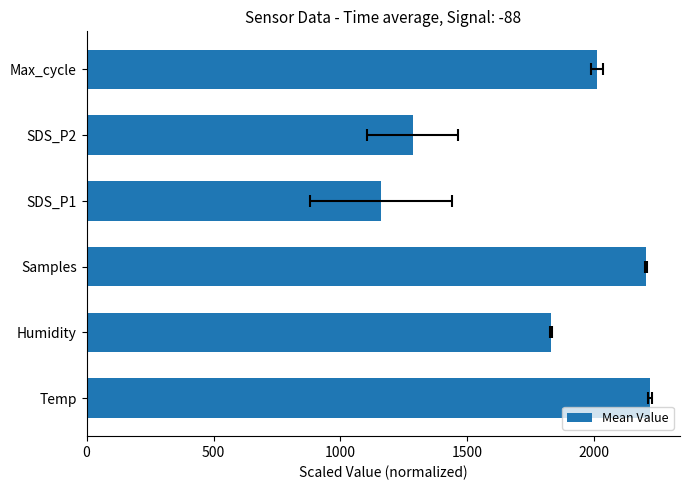

What is the average value?

1783.9